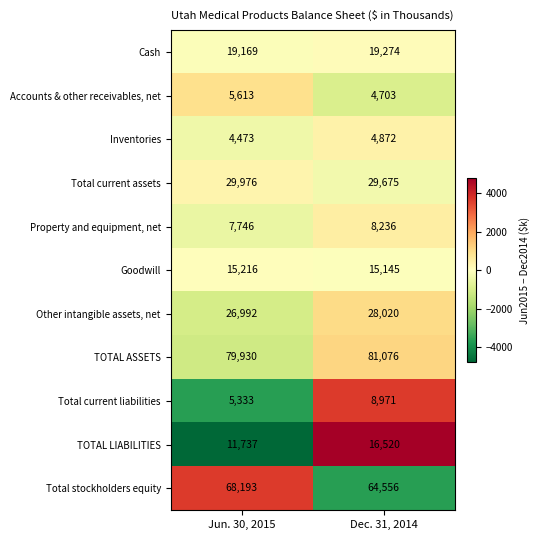

Rank the series by their maximum value, from lowest to highest.

Inventories, Accounts & other receivables, net, Property and equipment, net, Total current liabilities, Goodwill, TOTAL LIABILITIES, Cash, Other intangible assets, net, Total current assets, Total stockholders equity, TOTAL ASSETS